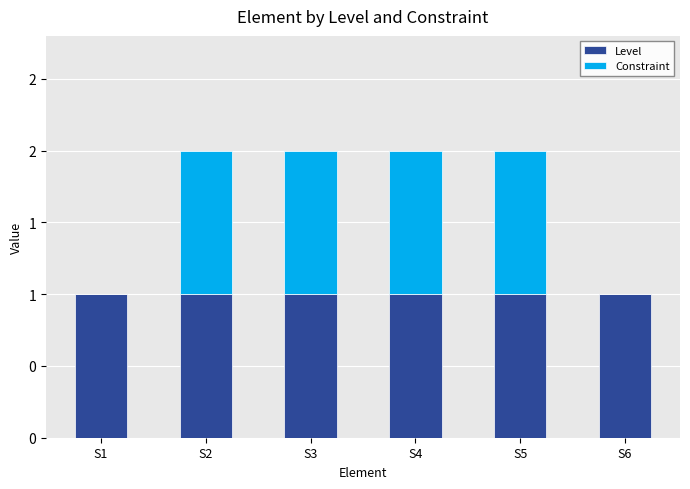

Are the bars horizontal?

No